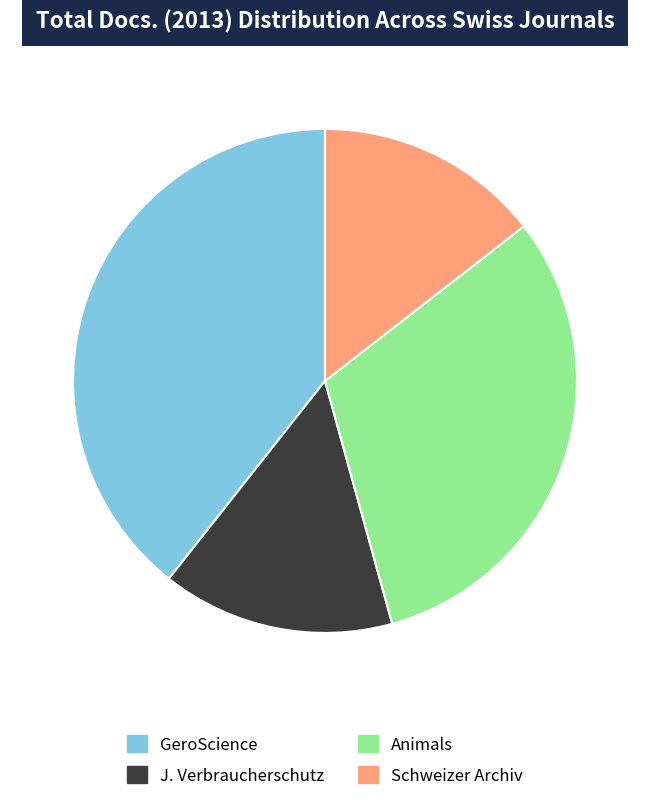

How many segments does this pie chart have?

4